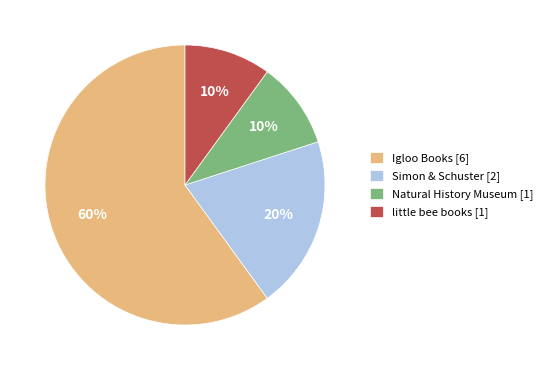

To the nearest percent, what is the difference between the largest and smallest slice percentages?

50%